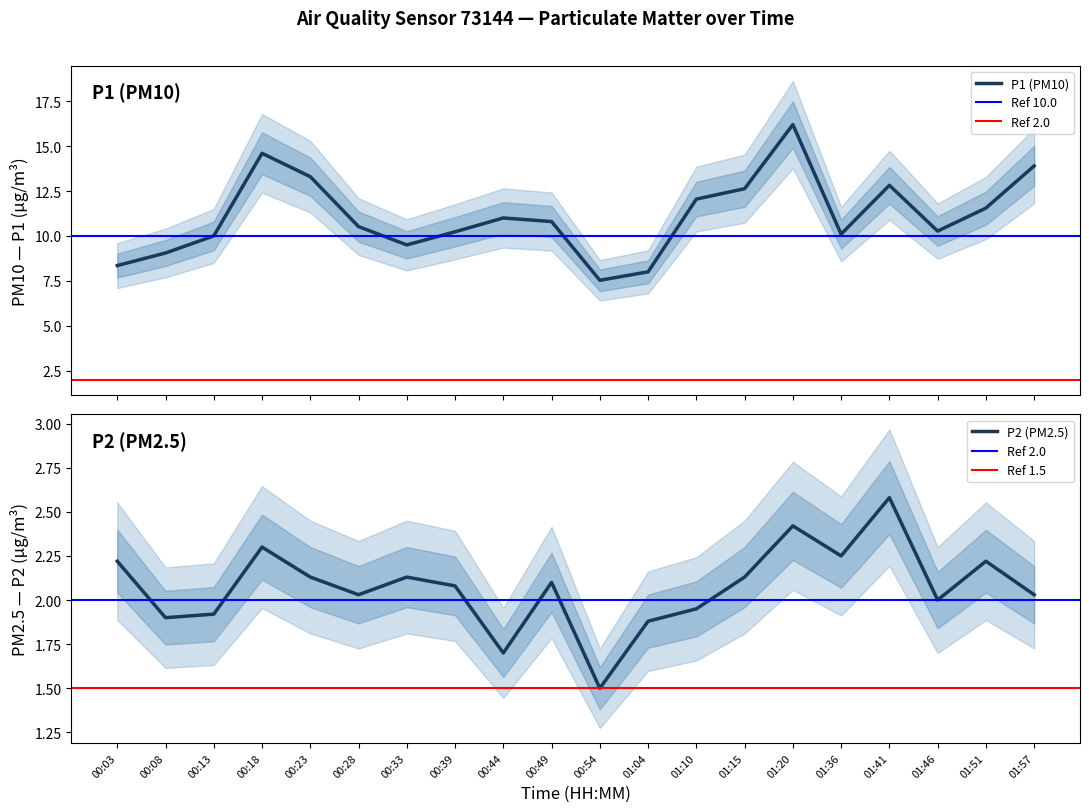

How many interior local peaks does the P2 series have?

6